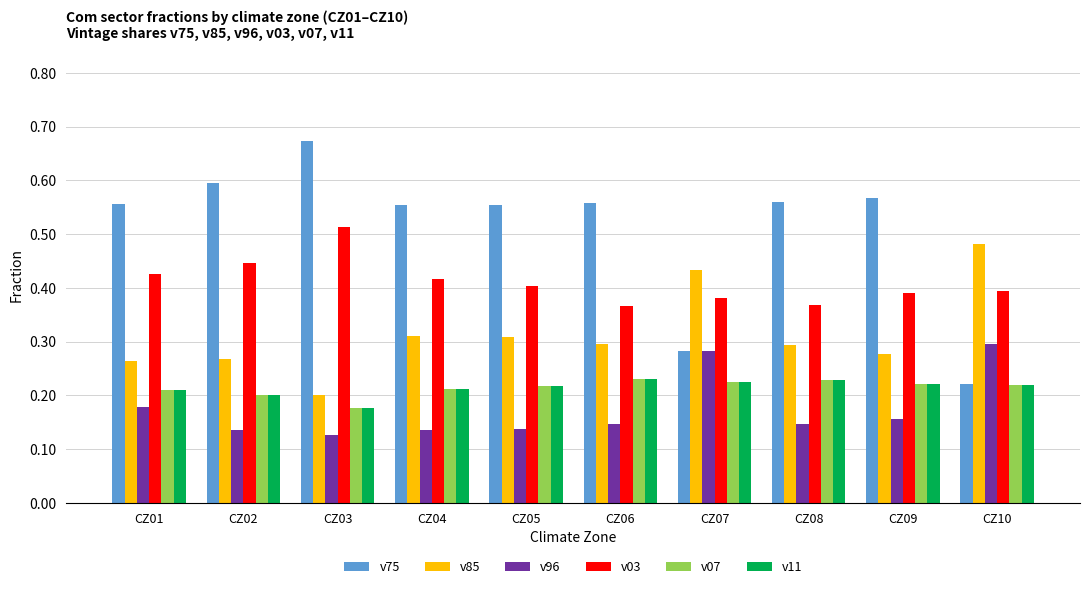

At which category does the chart reach its peak across all series?

CZ03